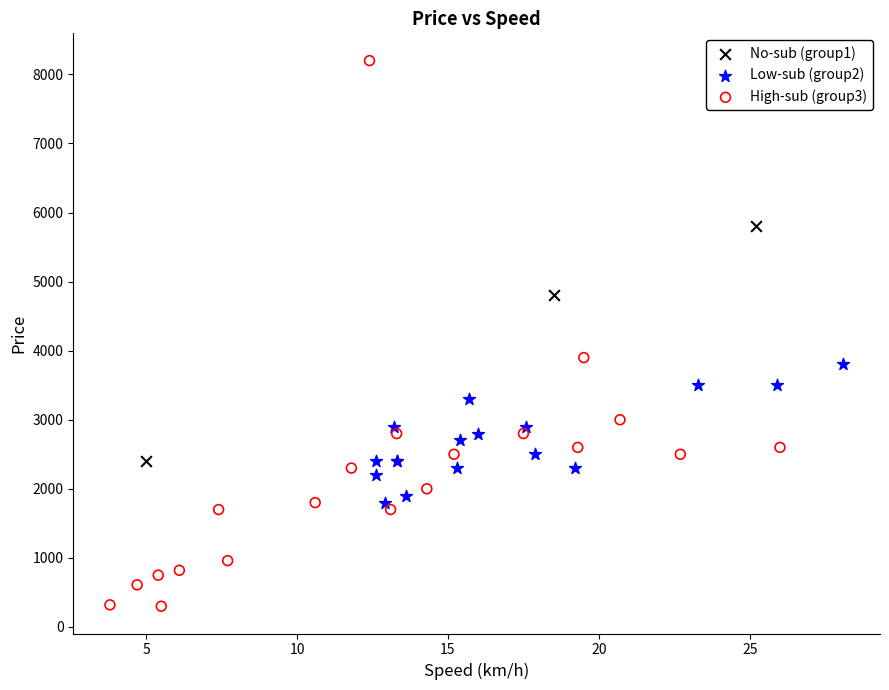

What are all the series names shown in the legend?

No-sub (group1), Low-sub (group2), High-sub (group3)